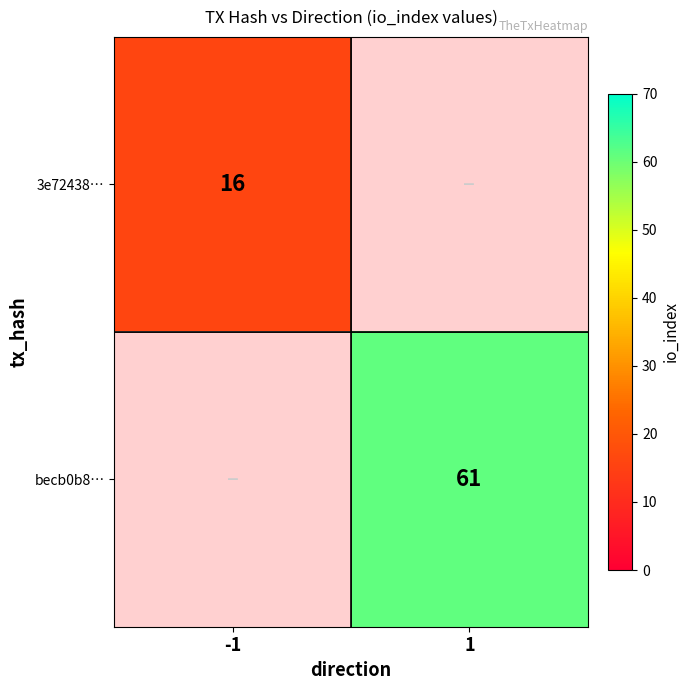

The 3e72438… series shows 16 at -1. True or false?

True